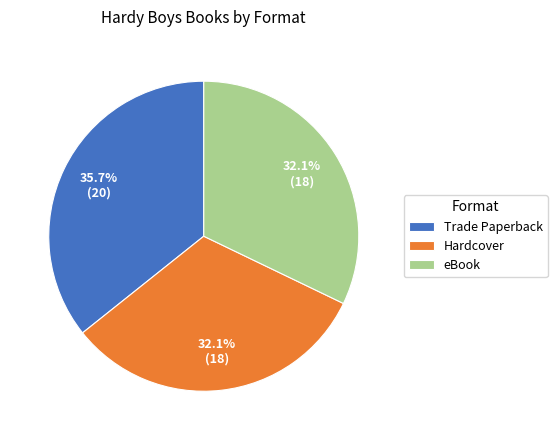

To the nearest percent, what portion does Hardcover represent?

32%